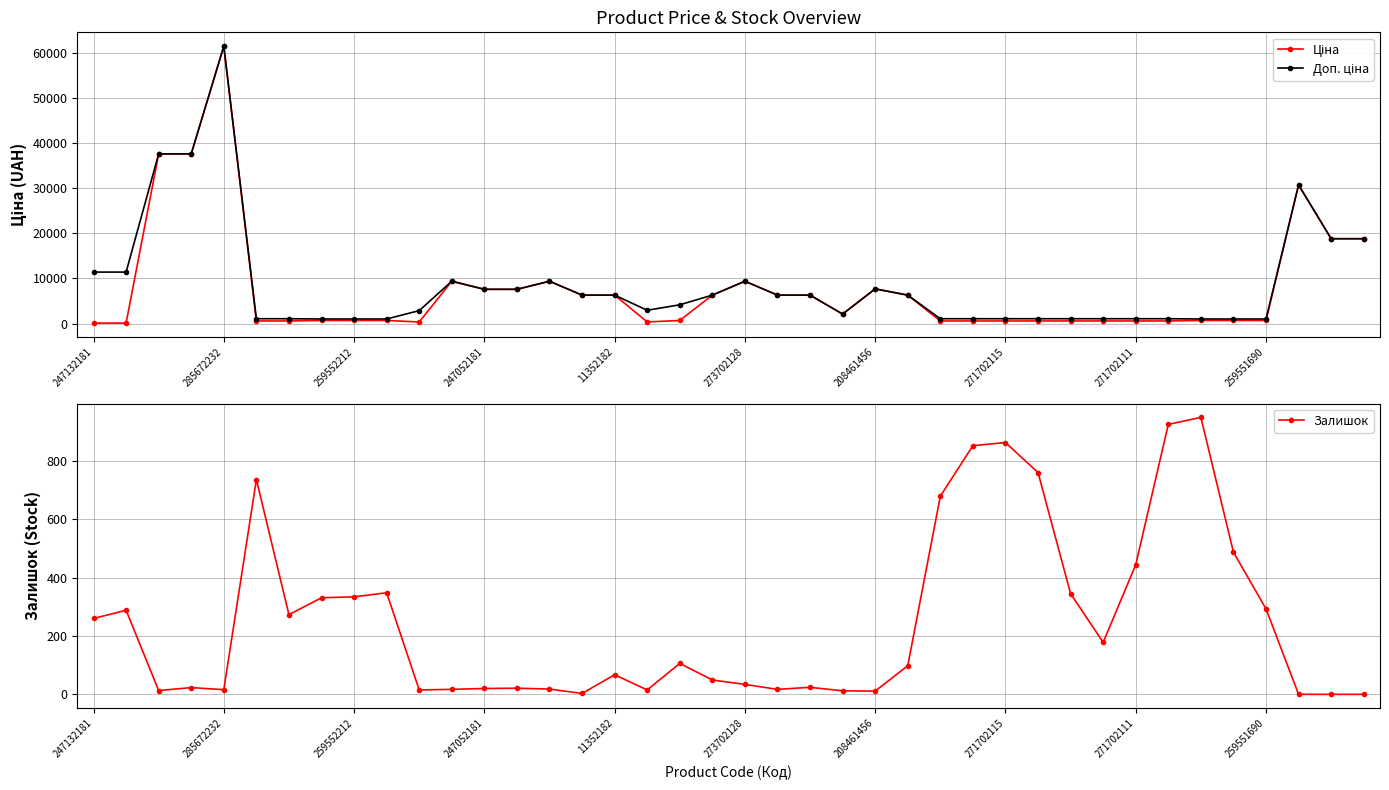

Reading left to right, what are all the values shown in this chart?

Ціна: 114.1	114.1	37593.6	37593.6	61434.3	589.9	589.9	693.7	693.7	693.7	359.9	9384.0	7596.5	7596.5	9384.0	6308.8	6308.8	369.5	694.3	6308.8	9384.0	6308.8	6308.8	2108.4	7693.1	6308.8	589.9	589.9	589.9	589.9	589.9	589.9	589.9	589.9	693.7	693.7	693.7	30717.1	18796.8	18796.8
Доп. ціна: 11410.0	11410.0	37593.6	37593.6	61434.3	1081.7	1081.7	1024.6	1024.6	1024.6	2878.8	9384.0	7596.5	7596.5	9384.0	6308.8	6308.8	2955.8	4165.6	6308.8	9384.0	6308.8	6308.8	2108.0	7693.1	6308.8	1081.7	1081.7	1081.7	1081.7	1081.7	1081.7	1081.7	1081.7	1024.6	1024.6	1024.6	30717.1	18796.8	18796.8
Залишок: 260.0	288.0	13.0	23.0	16.0	736.0	273.0	331.0	334.0	348.0	15.0	17.0	20.0	21.0	18.0	3.0	67.0	15.0	106.0	49.0	34.0	17.0	24.0	12.0	11.0	98.0	679.0	852.0	863.0	760.0	345.0	178.0	444.0	925.0	949.0	487.0	293.0	0.0	0.0	0.0